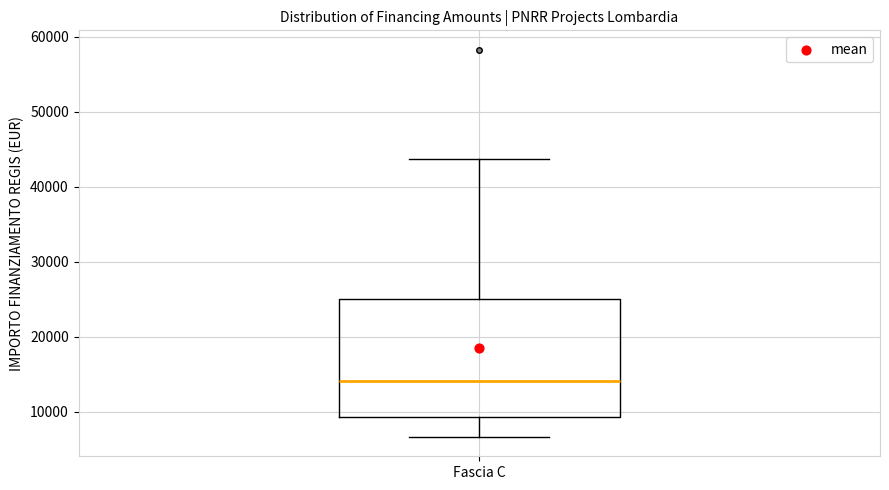

Where does the median line of the box for Fascia C sit on the y-axis? The values are not printed on the chart, so give them approximately, as read against the axis.

14000